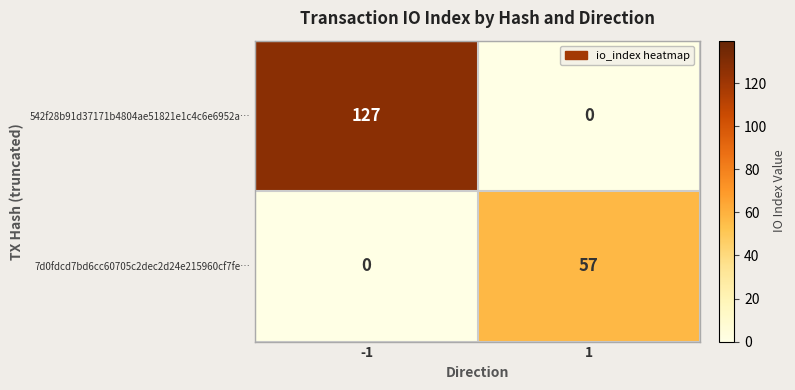

Which series changed the most between -1 and 1?

542f28b91d37171b4804ae51821e1c4c6e6952a…